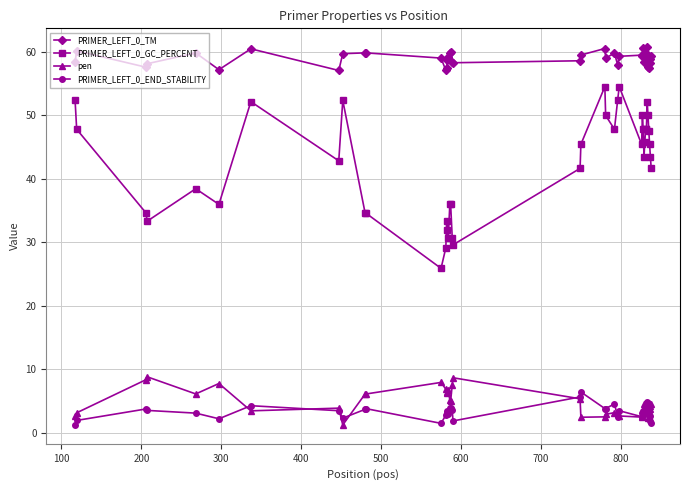

What is the value of the PRIMER_LEFT_0_GC_PERCENT point at the 22nd from the left?

45.5